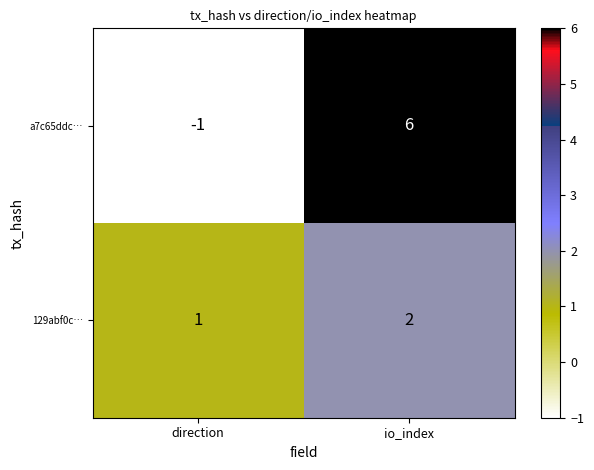

Is the value of a7c65ddc… at direction greater than the value of 129abf0c… at direction?

No